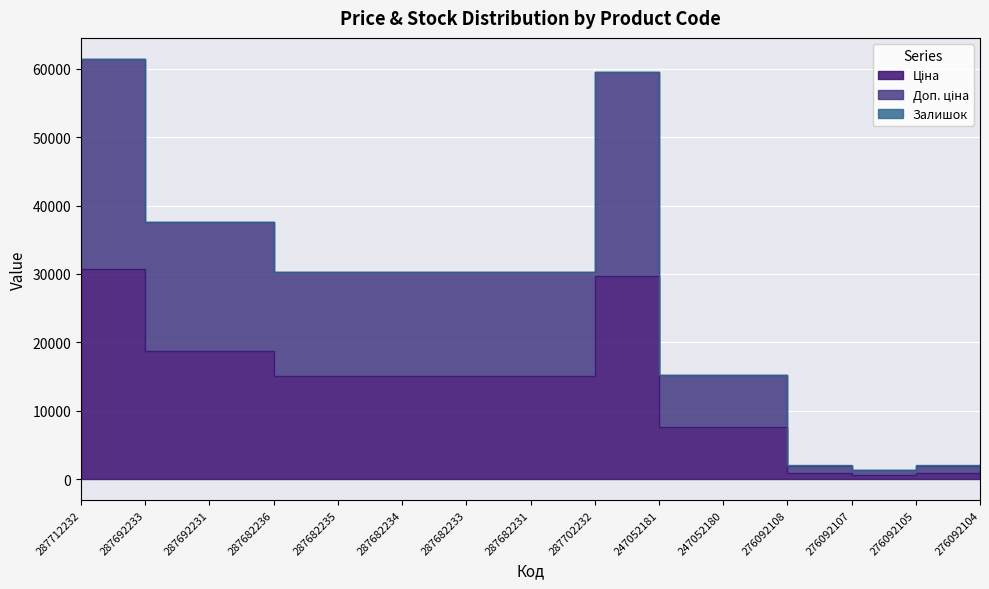

Is it true that Доп. ціна equals 6087.8 at 287682234?

False